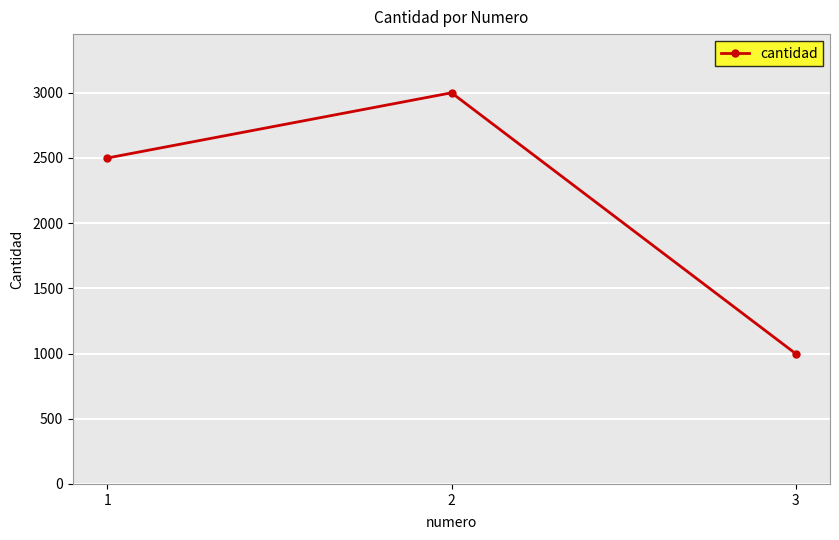

Reading left to right, transcribe all the data shown in this chart.

1=2500	2=3000	3=1000